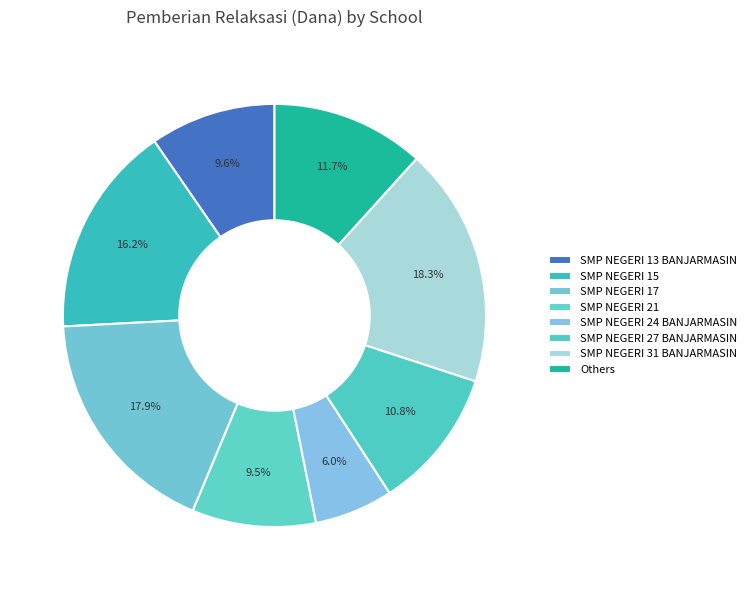

To the nearest percent, what portion does SMP NEGERI 15 represent?

16%